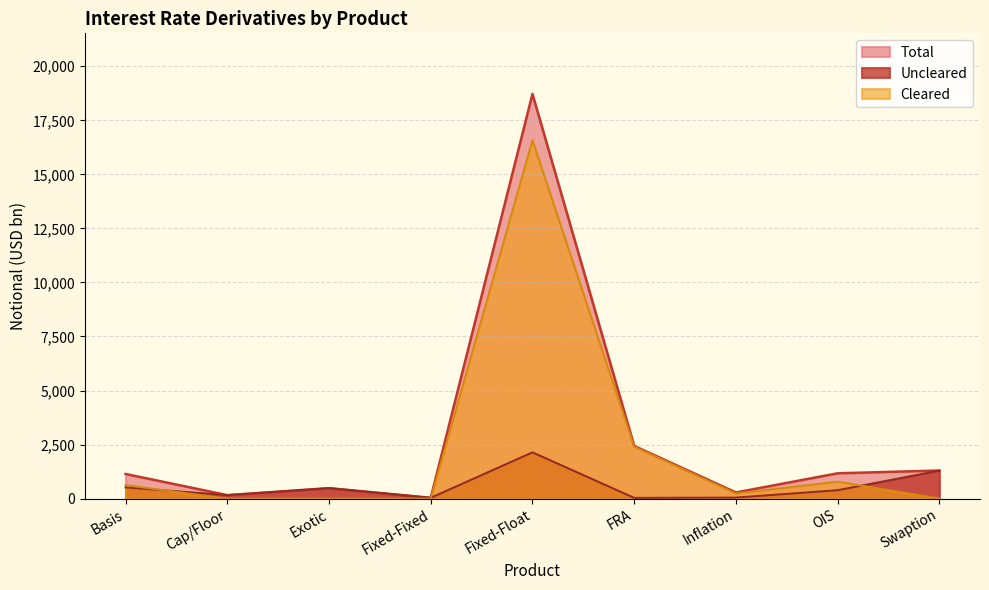

Is it true that Uncleared equals 48 at Inflation?

True